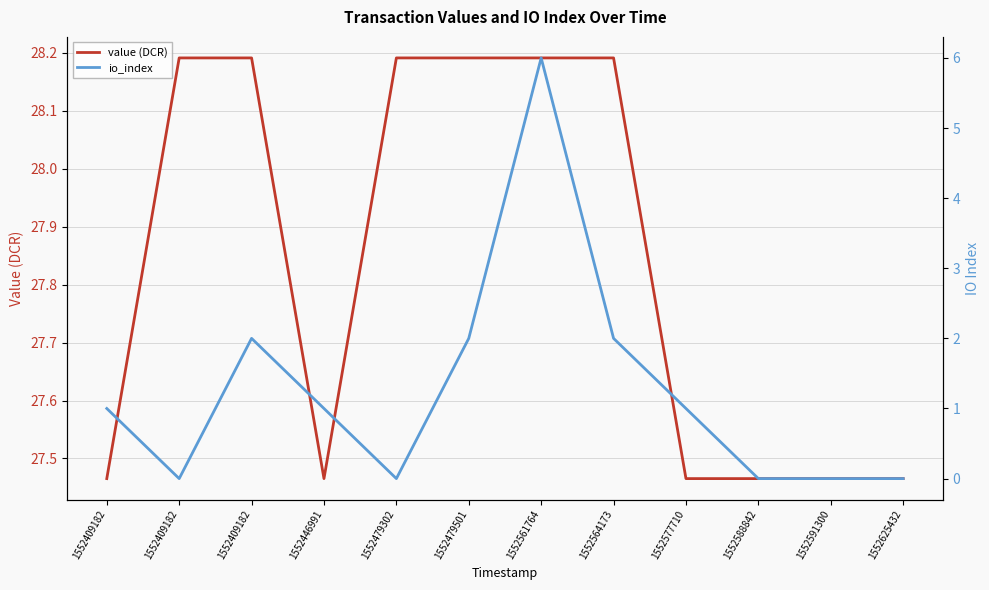

What is the greatest value displayed?

28.2